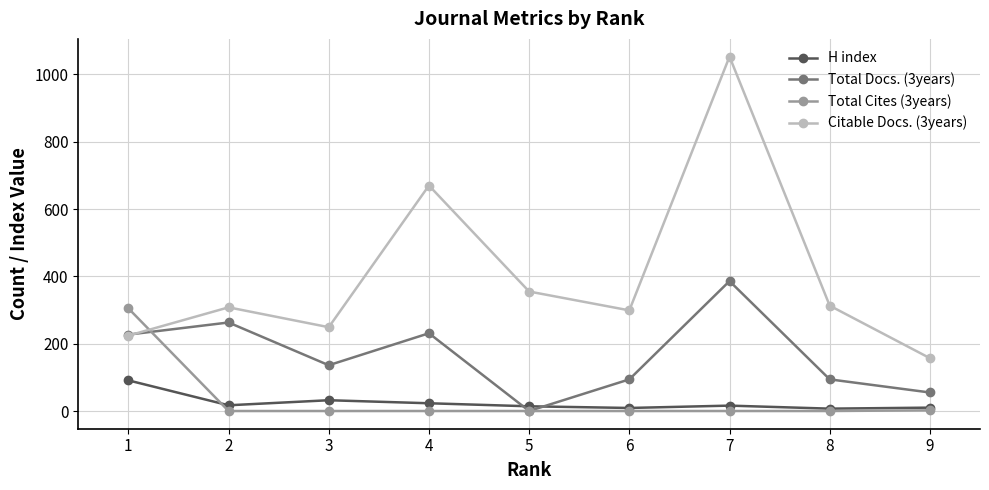

Which series has the largest total across all categories?

Citable Docs. (3years)